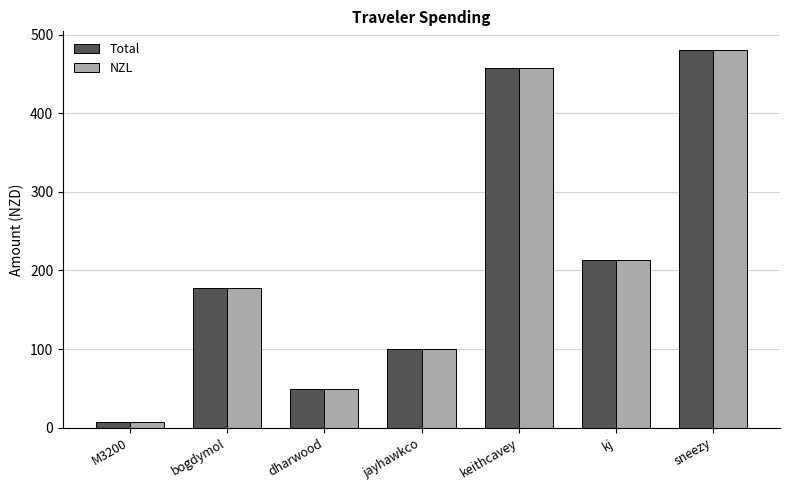

What is the value of the NZL bar at the 7th from the left?

480.3